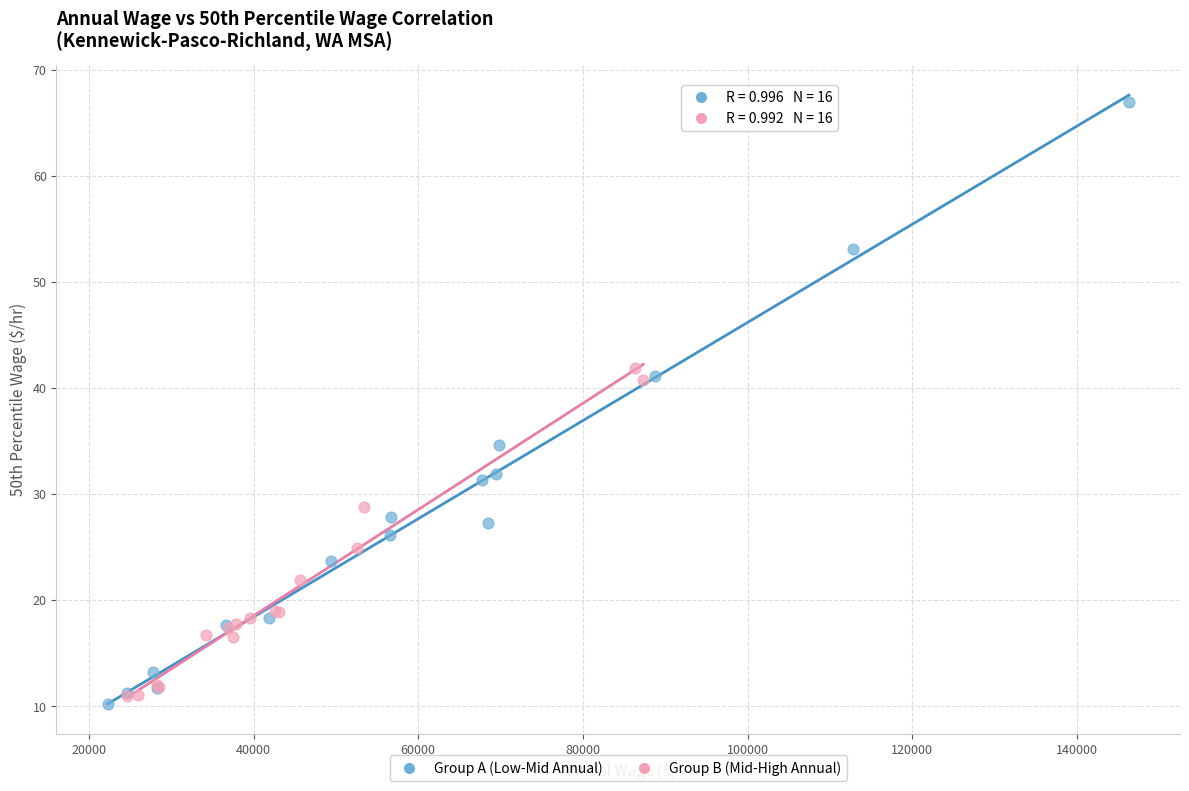

Which series contains the lowest Y value?

Group A (Low-Mid Annual)